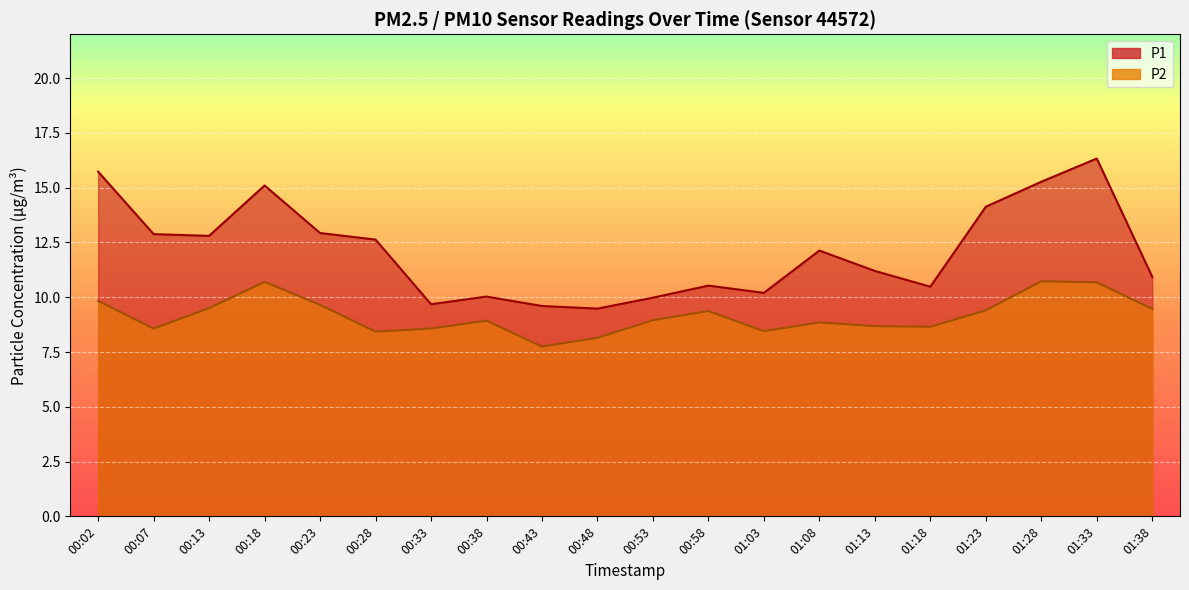

What is the maximum value for P2?

10.7